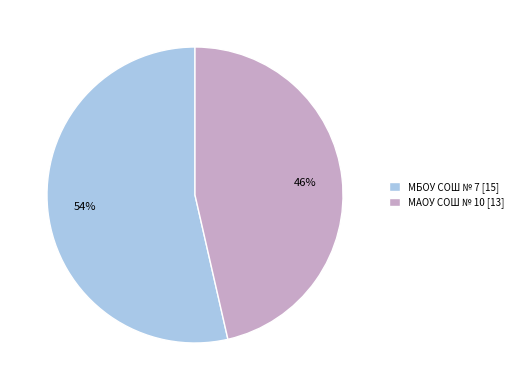

Is МБОУ СОШ № 7 the majority of the pie?

Yes